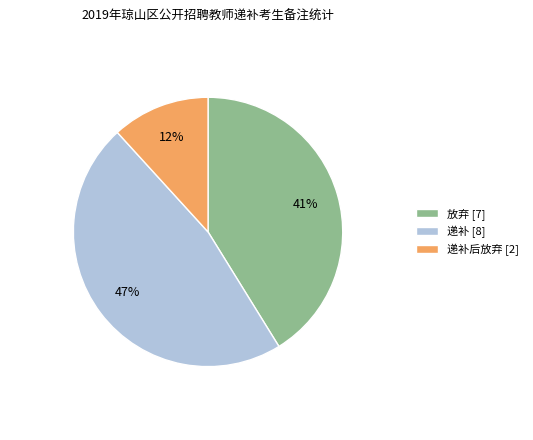

What percentage is the 递补后放弃 [2] slice, to the nearest percent?

12%